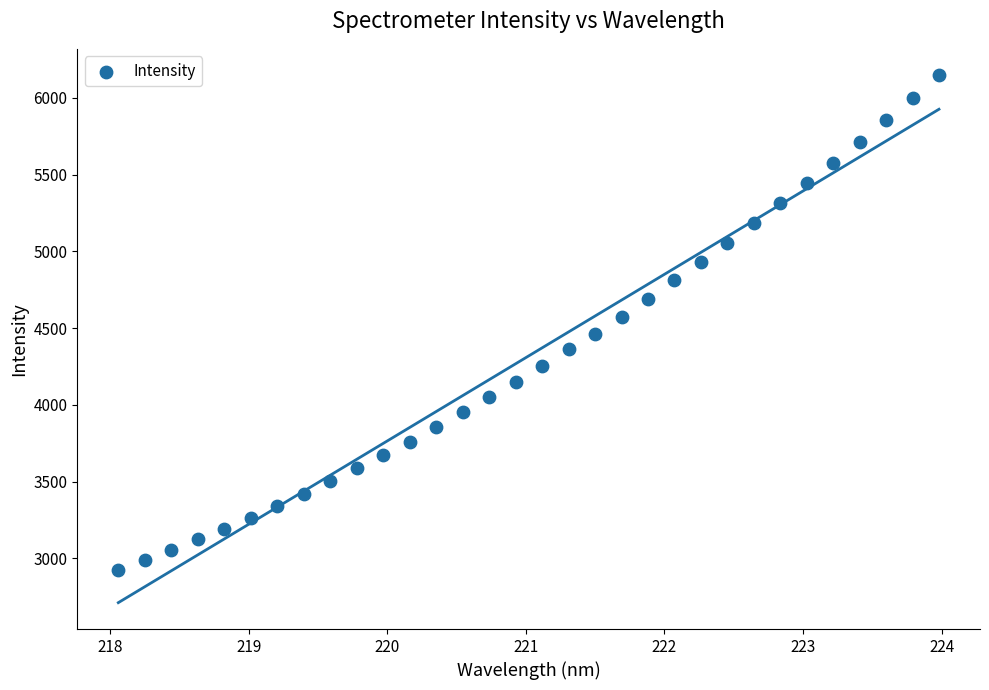

What is the range of Y values (max minus min)?

3223.7